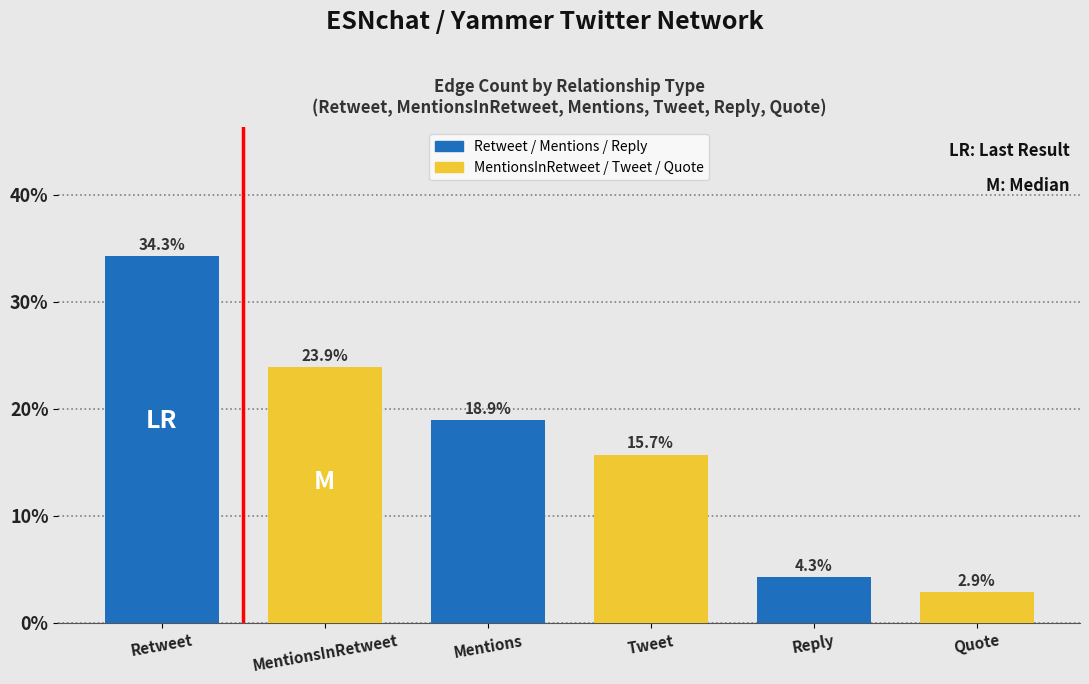

What position from the right is Reply?

2